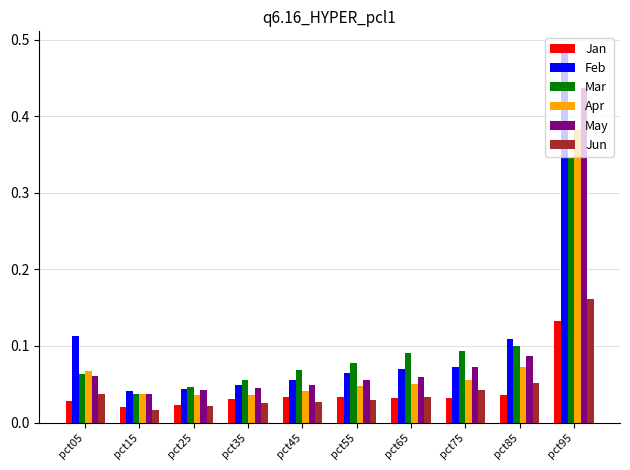

At how many categories does at least one series exceed 0?

10